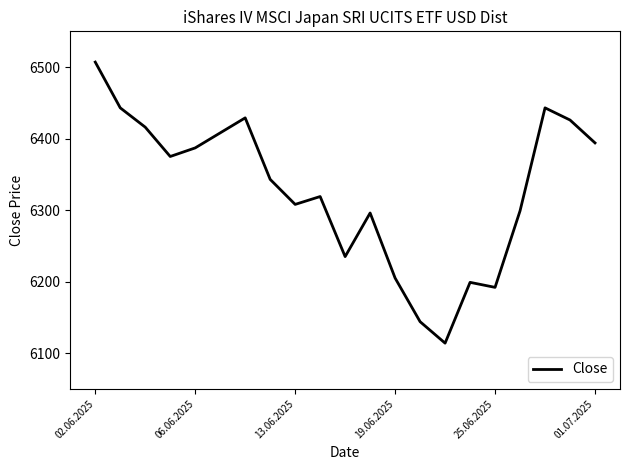

What is the maximum value shown in the chart?

6507